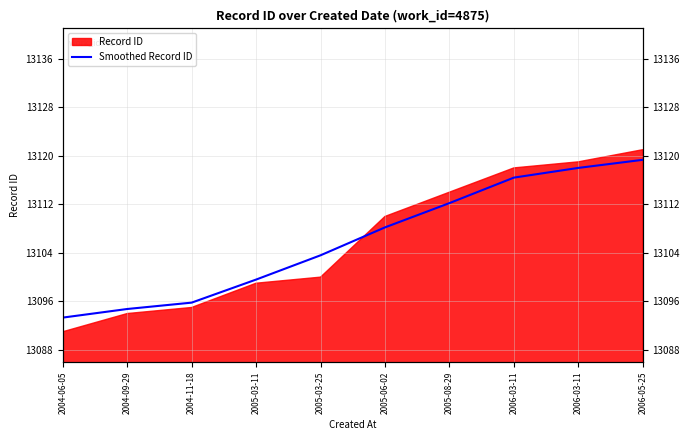

What is the label of the 7th point from the right?

2005-03-11